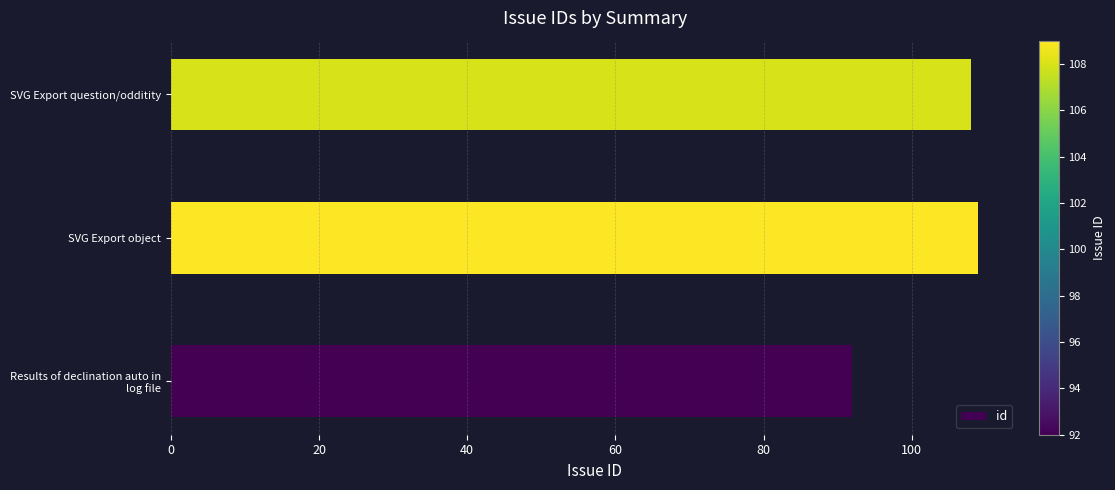

What is the ratio of the value at Results of declination auto in log file to the value at SVG Export question/odditity?

0.9